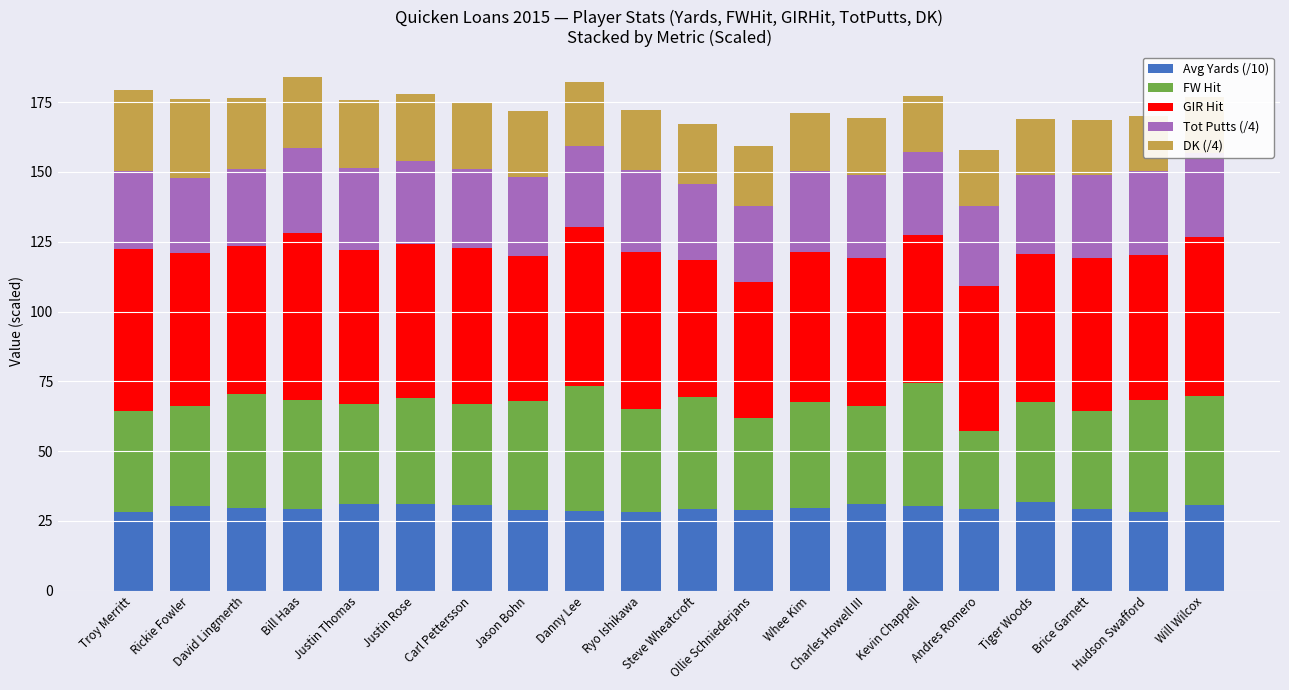

What are all the series names shown in the legend?

Avg Yards (/10), FW Hit, GIR Hit, Tot Putts (/4), DK (/4)